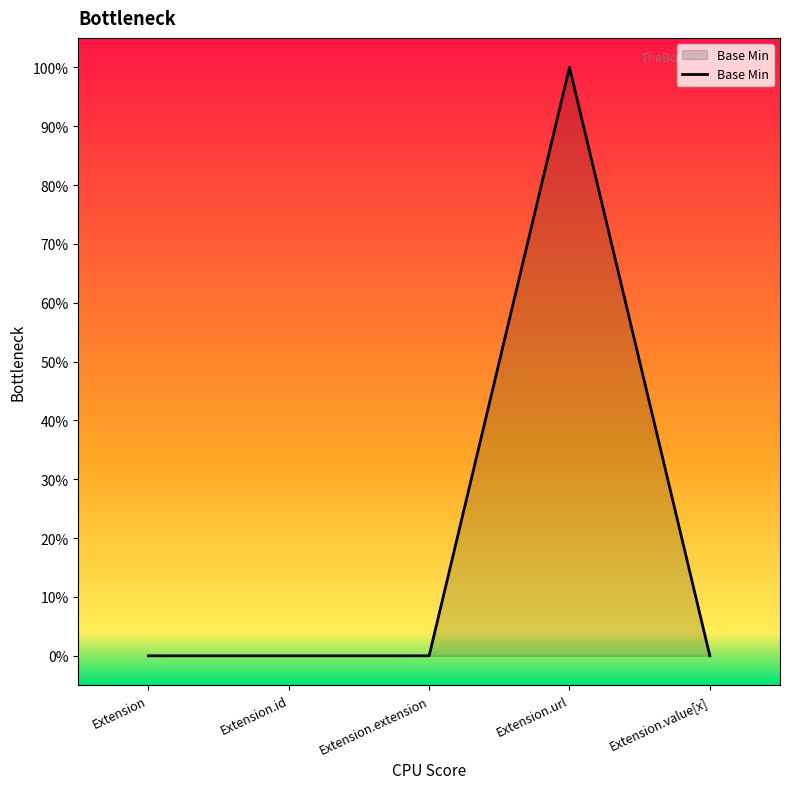

Is this an area chart (filled region under the line)?

Yes